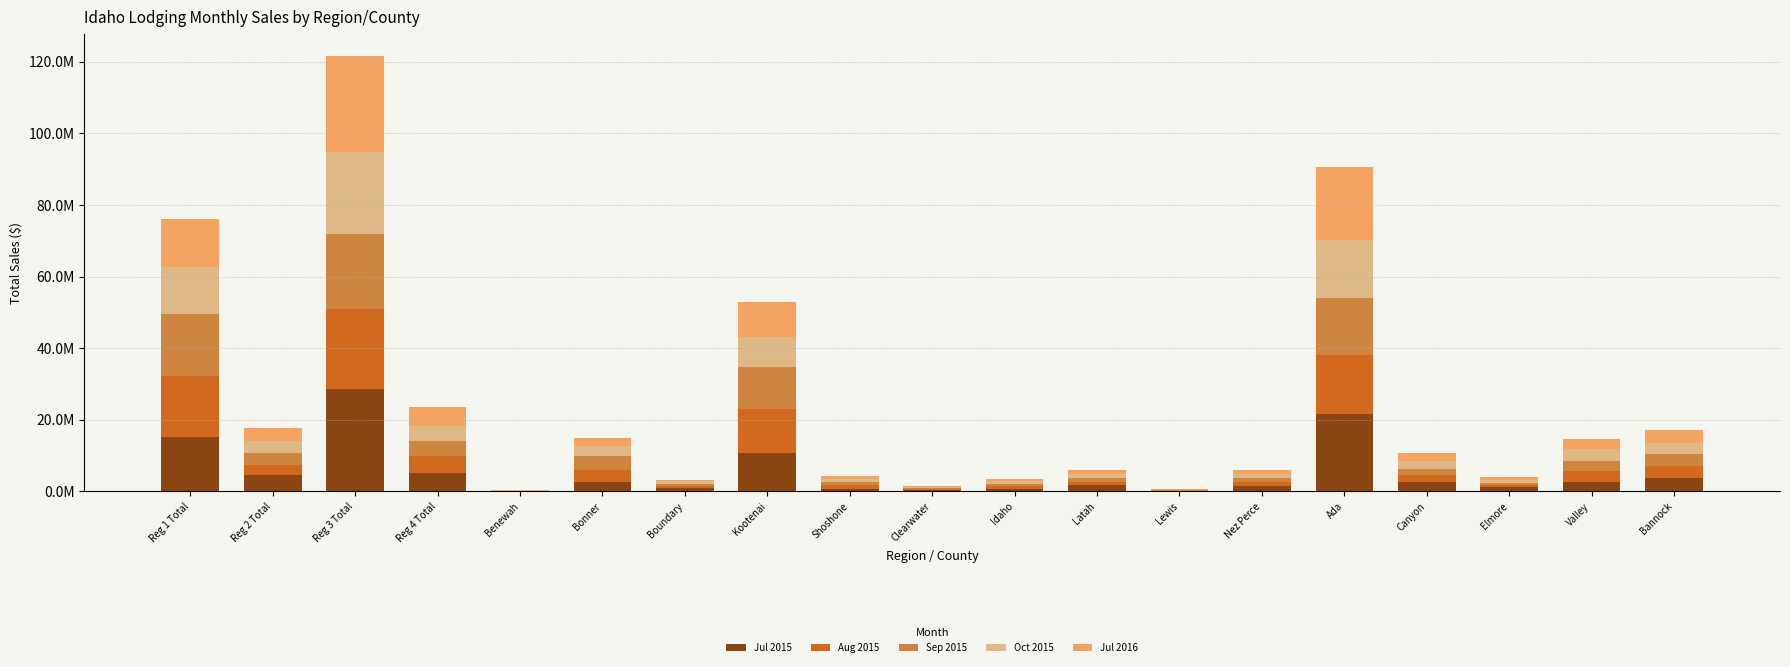

The value of Jul 2016 at Reg 3 Total is 44154705. True or false?

False